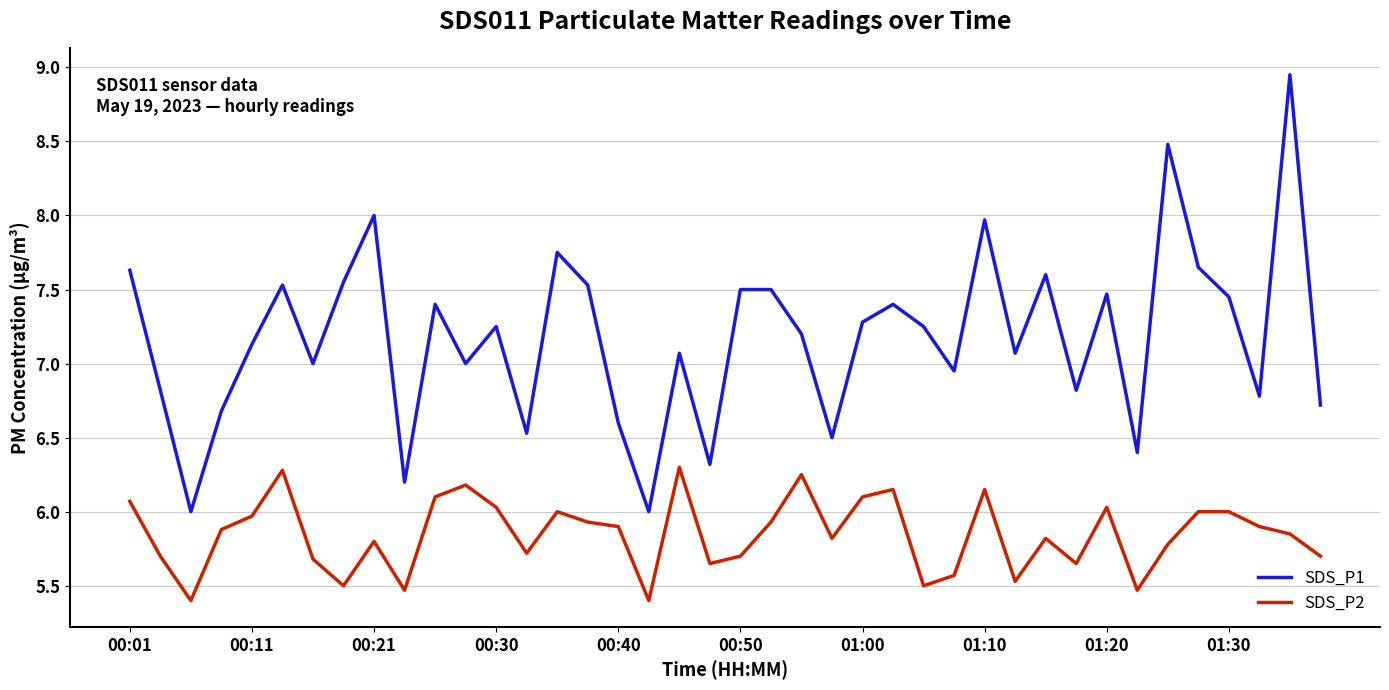

What is the highest value of the SDS_P2 series?

6.3